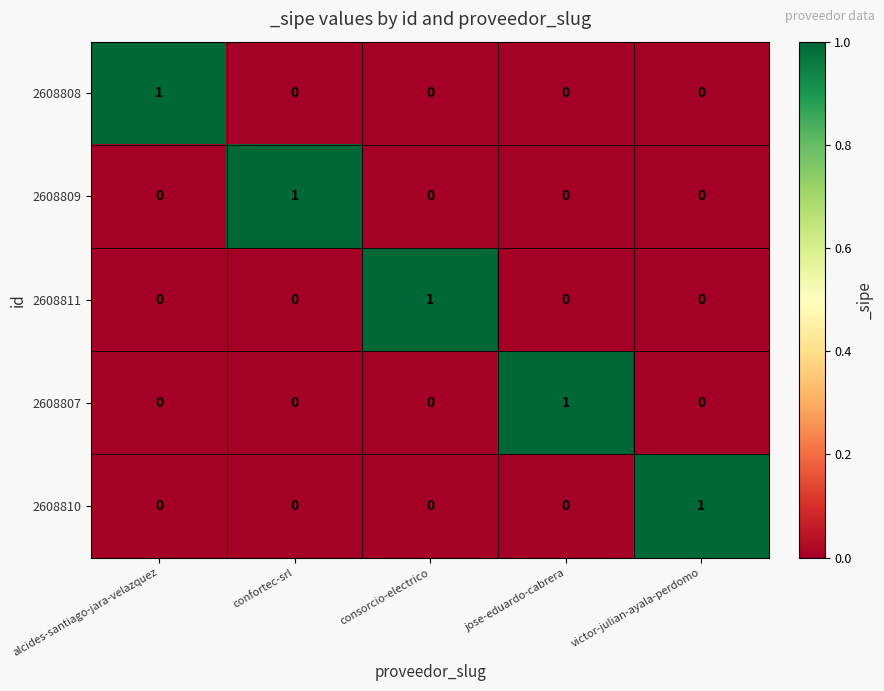

The value of 2608811 at consorcio-electrico is 1. True or false?

True